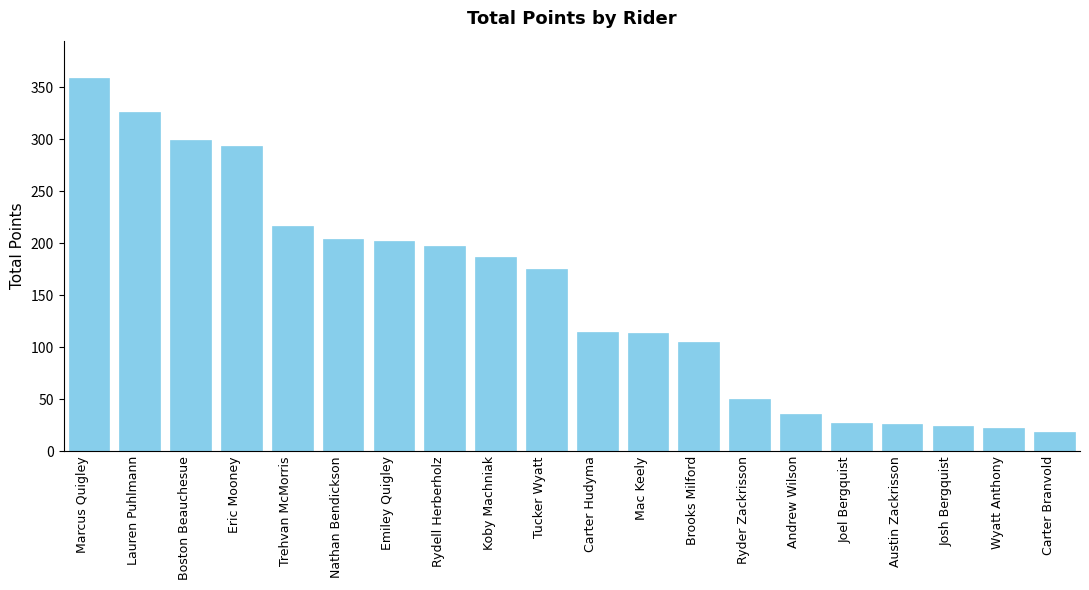

What is the value of the 12th bar from the left?

114